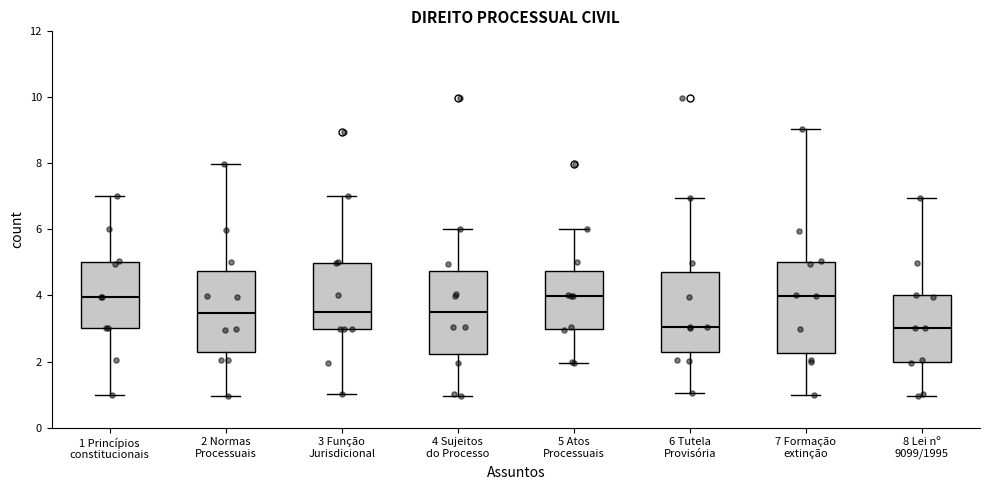

Reading left to right, read every box against the y-axis: the position of its median line, the range the box covers, and the ends of its whiskers. The values are not printed on the chart, so give them approximately, as read against the axis.

1 Princípios constitucionais: median 4.0, box 3.0 to 5.0, whiskers 1.0 to 7.0
2 Normas Processuais: median 3.4, box 2.2 to 4.8, whiskers 1.0 to 8.0
3 Função Jurisdicional: median 3.6, box 3.0 to 5.0, whiskers 1.0 to 7.0
4 Sujeitos do Processo: median 3.6, box 2.2 to 4.8, whiskers 1.0 to 6.0
5 Atos Processuais: median 4.0, box 3.0 to 4.8, whiskers 2.0 to 6.0
6 Tutela Provisória: median 3.0, box 2.2 to 4.8, whiskers 1.0 to 7.0
7 Formação extinção: median 4.0, box 2.2 to 5.0, whiskers 1.0 to 9.0
8 Lei nº 9099/1995: median 3.0, box 2.0 to 4.0, whiskers 1.0 to 7.0